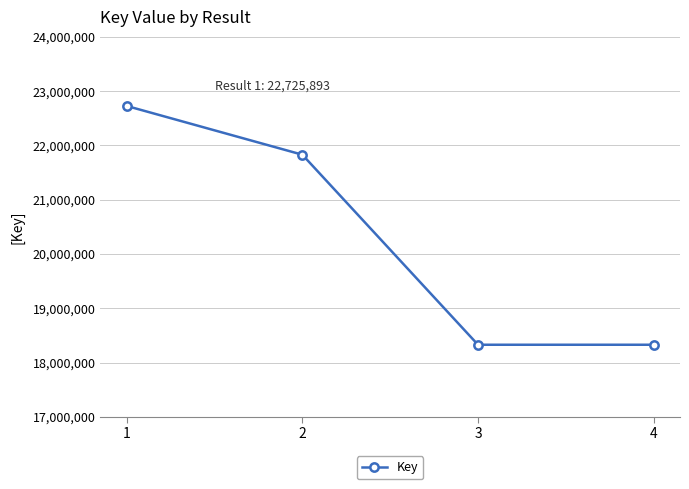

What is the difference between the values at 3 and 4?

8